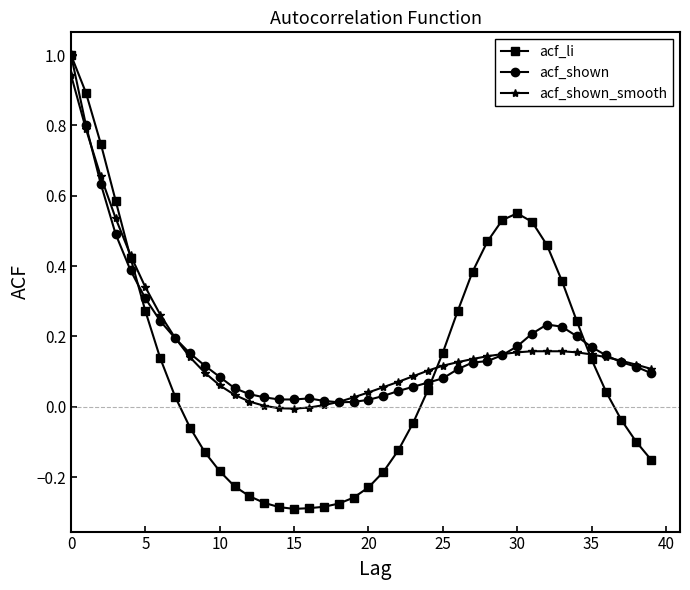

Count the number of categories in the chart.

40